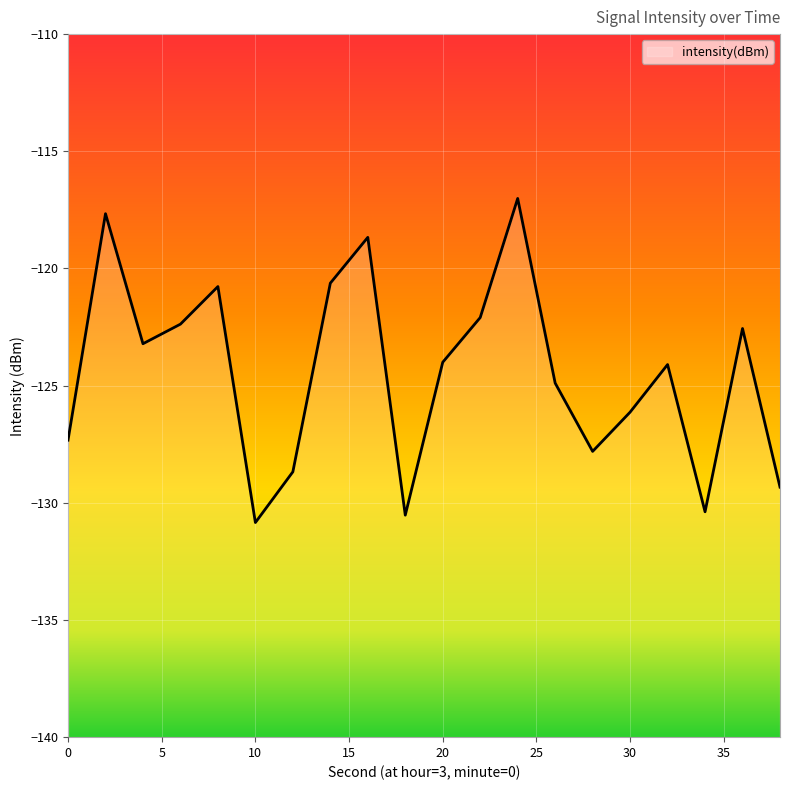

What is the value of the 18th point from the left?

-130.4